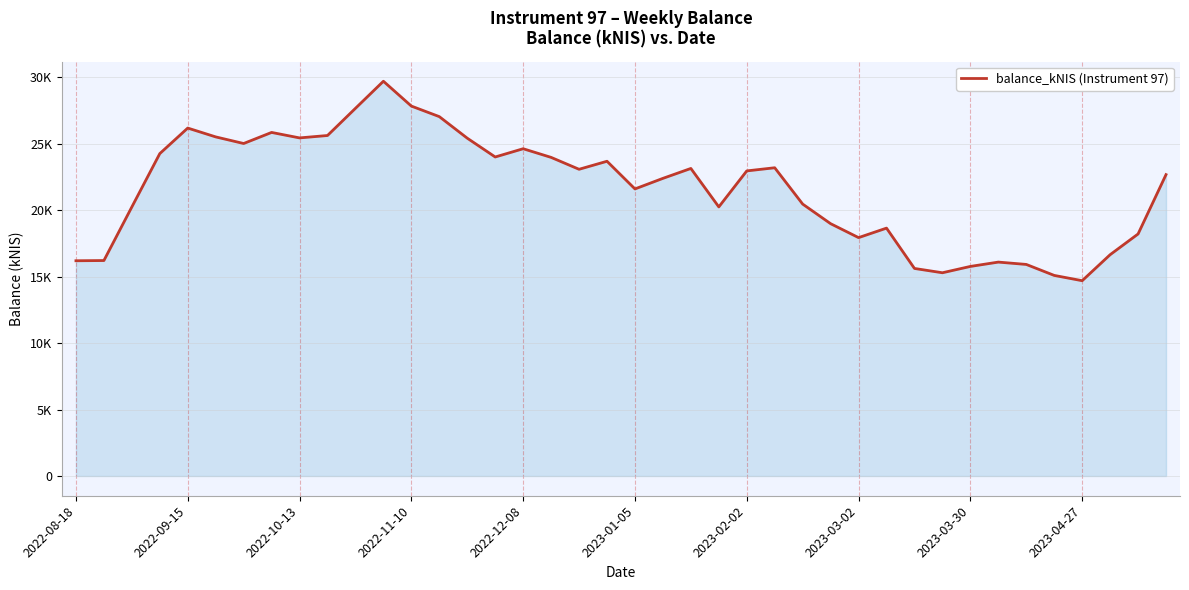

Is this an area chart (filled region under the line)?

Yes